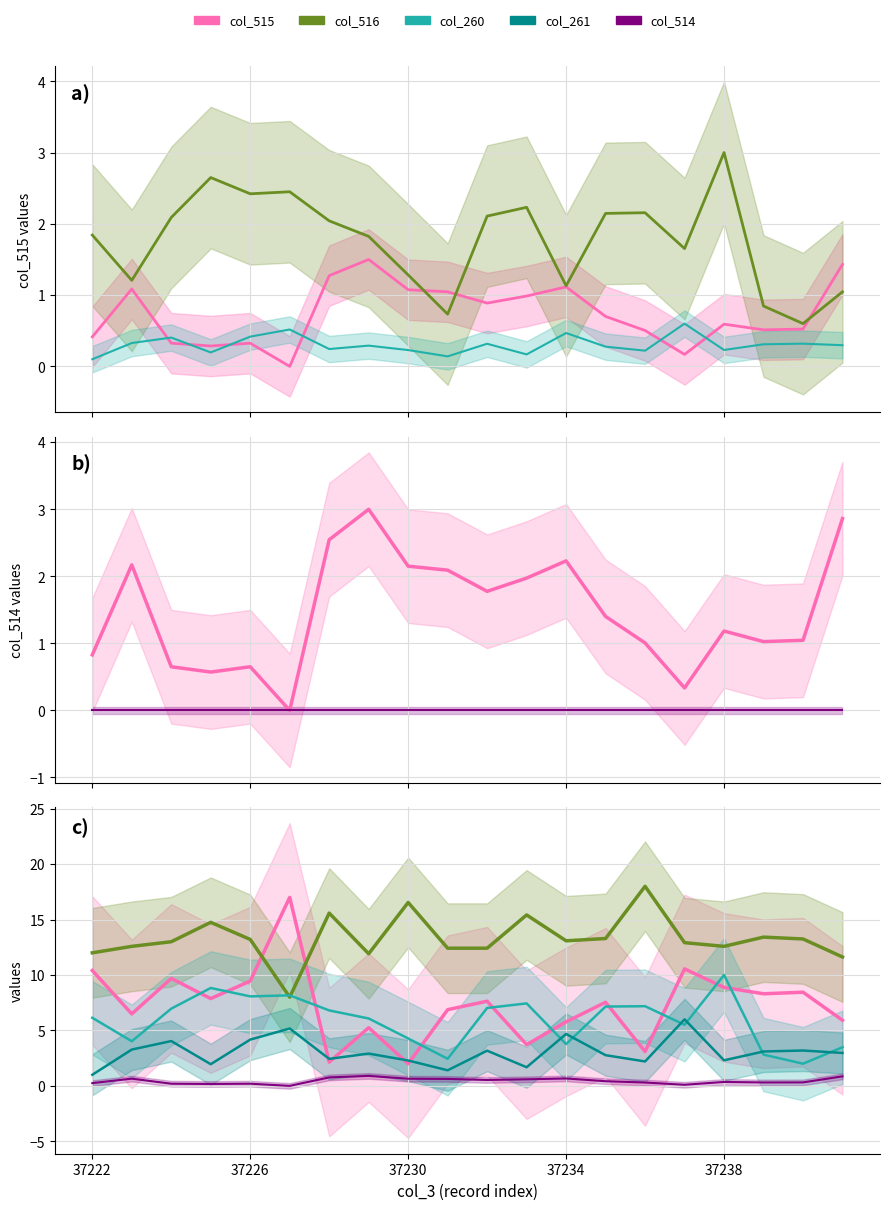

Is it true that col_260 equals 9.6 at 13?

False